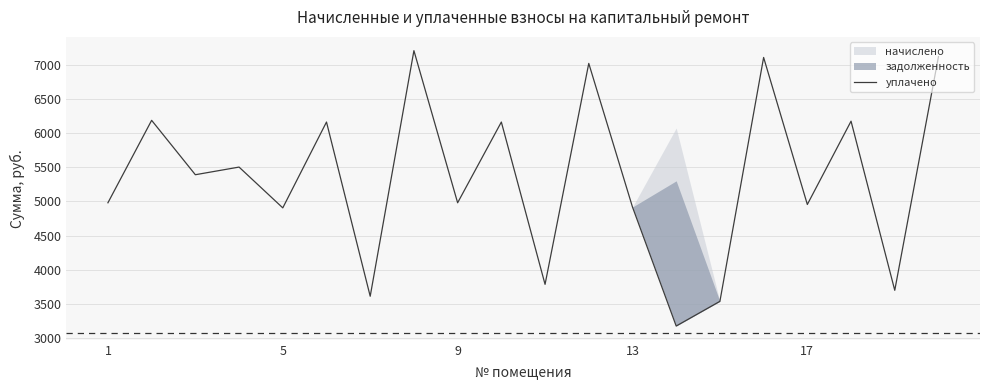

What is the difference between the maximum and minimum values?

4024.8